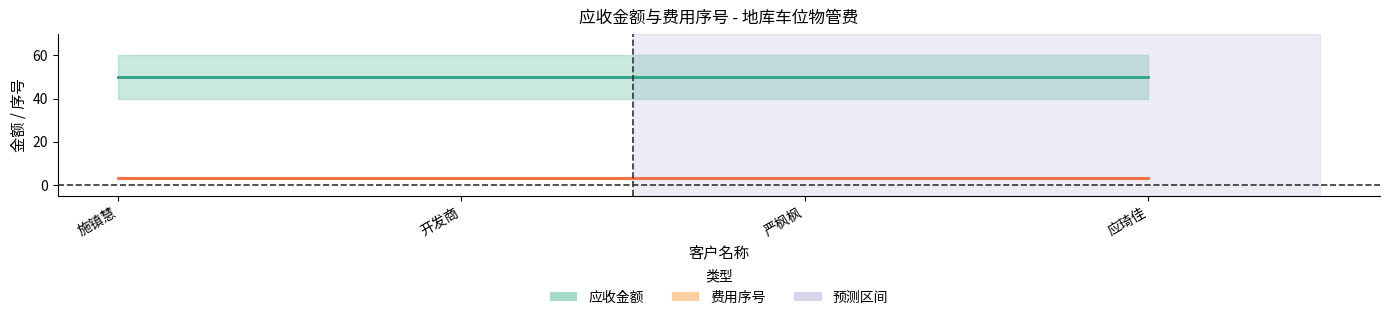

What is the maximum value shown in the chart?

50